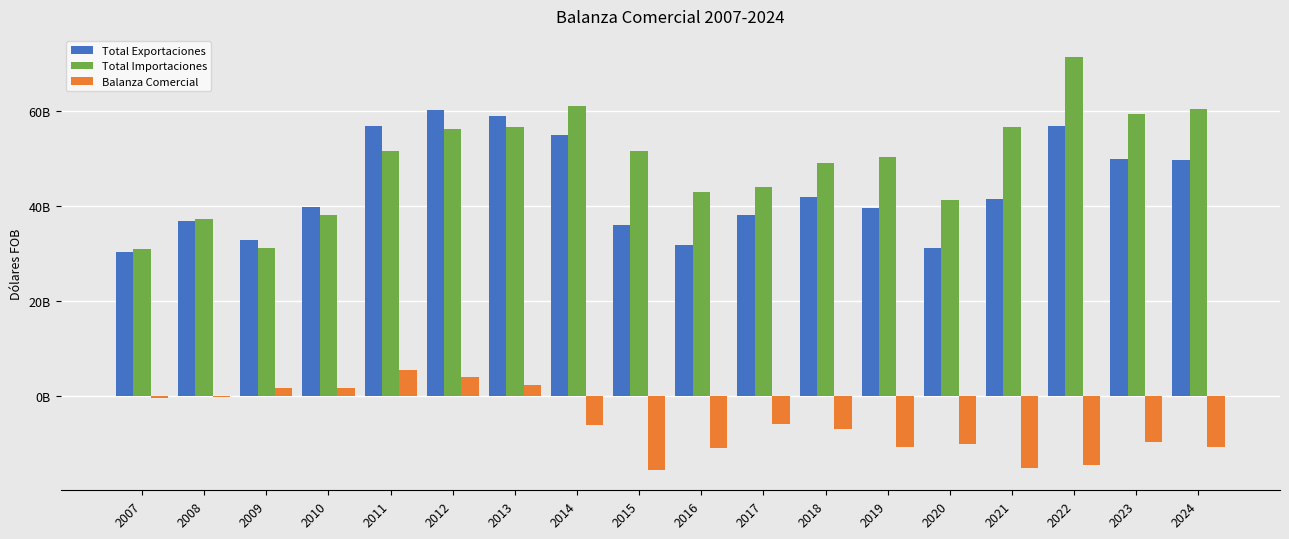

Is it true that Total Importaciones equals 41185406510.0 at 2020?

True